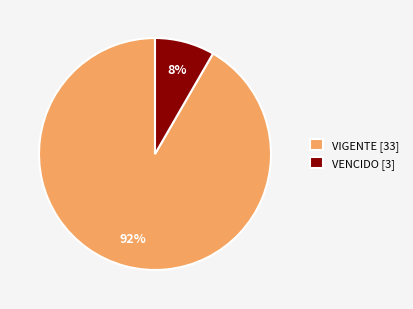

Is it true that VIGENTE [33] is 92% of the pie?

True